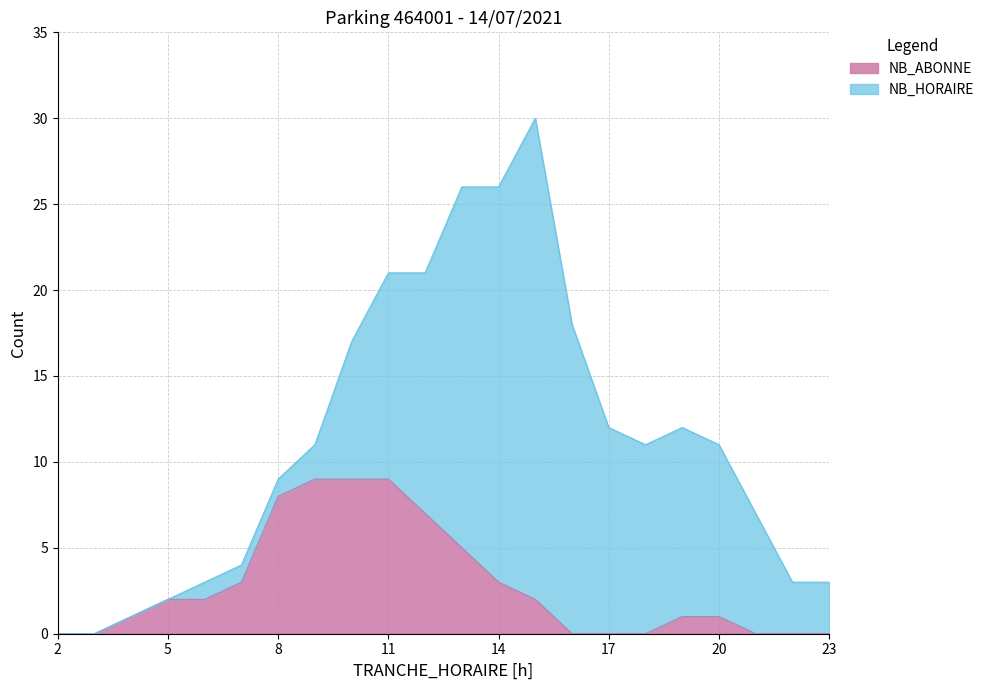

How many lines are shown in the chart?

2